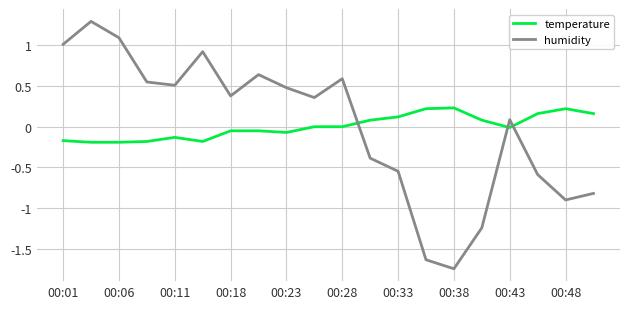

True or false: humidity and temperature cross at least once.

True